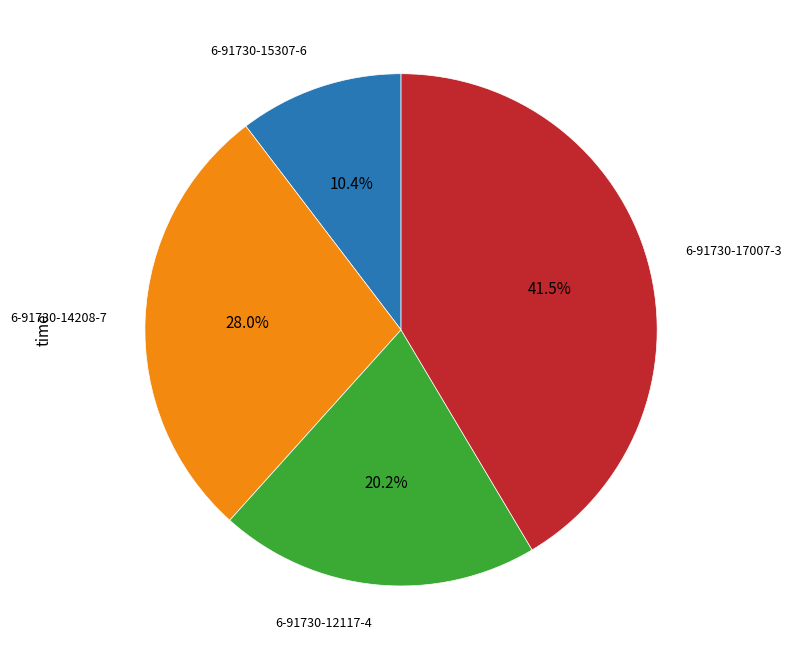

Is there any slice that represents more than half of the pie?

No